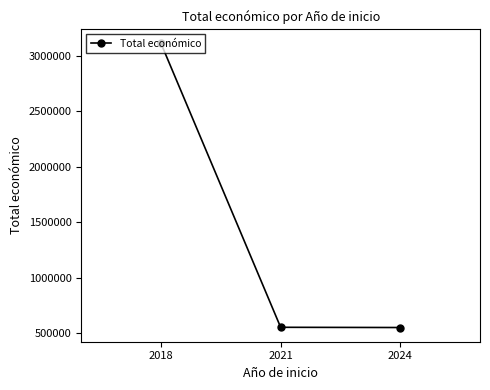

Where does the data first go above 552147?

2018